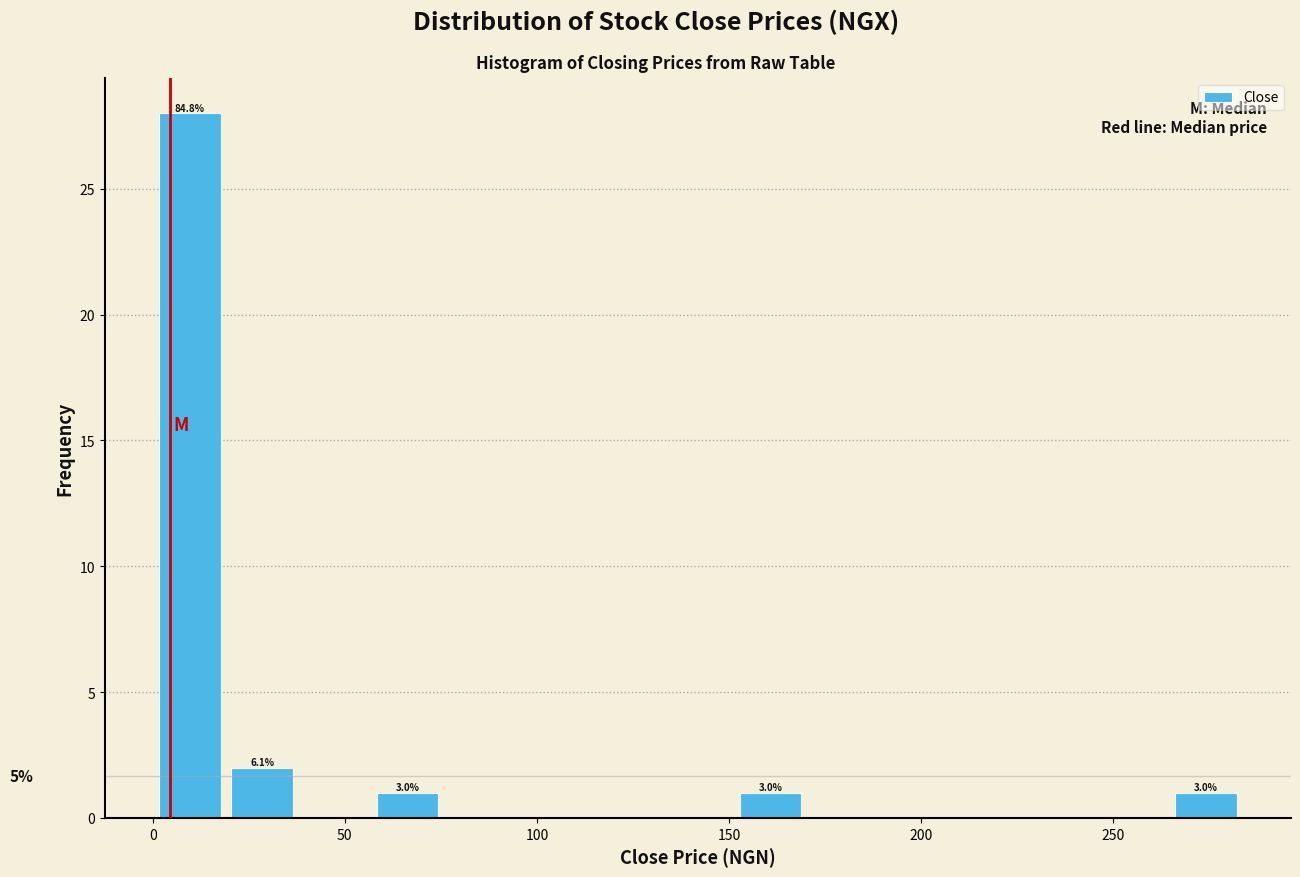

Read against the x-axis, roughly where is the centre of the tallest bar?

10